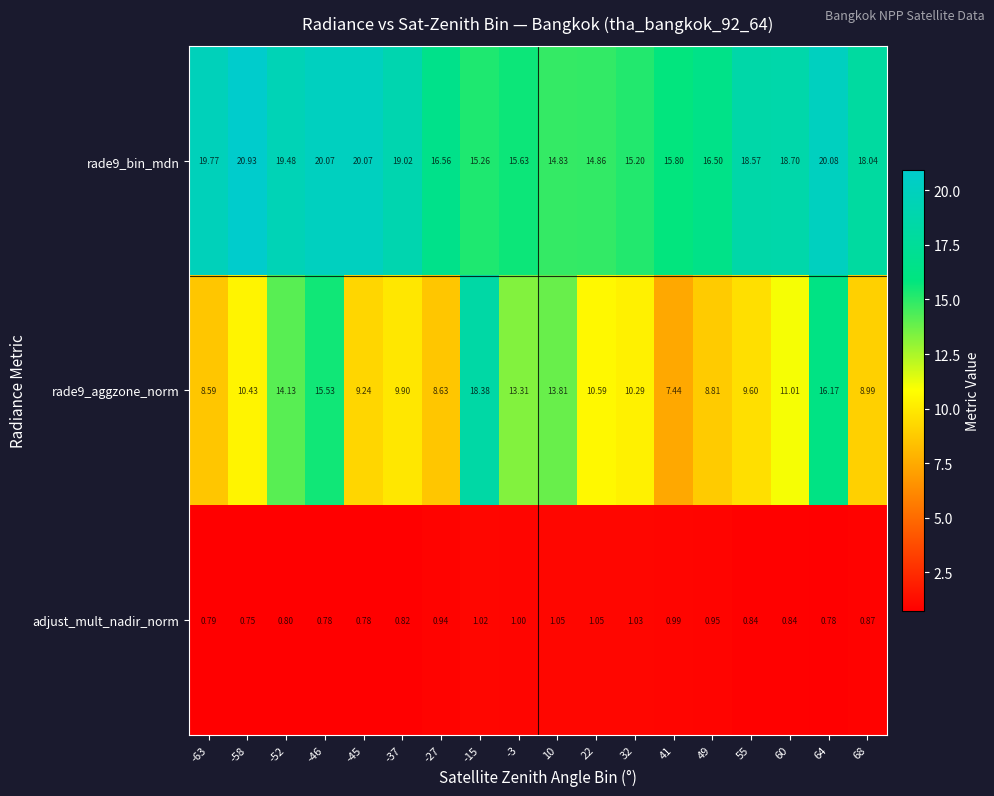

At how many categories does at least one series exceed 14?

18